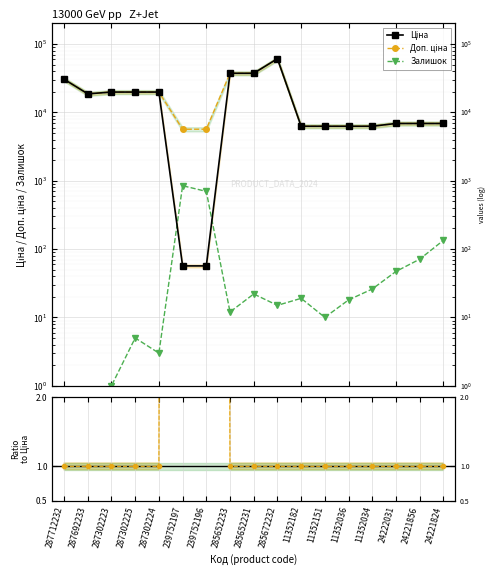

The Залишок series shows 23.7 at 24221856. True or false?

False